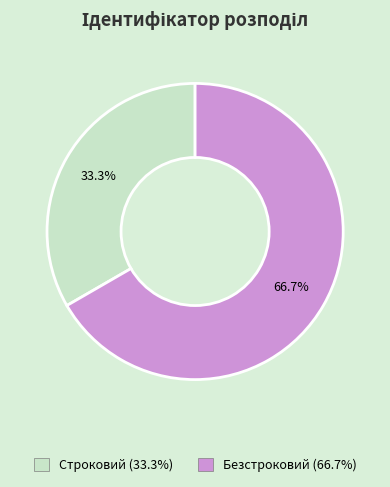

Which slice is the smallest?

Строковий